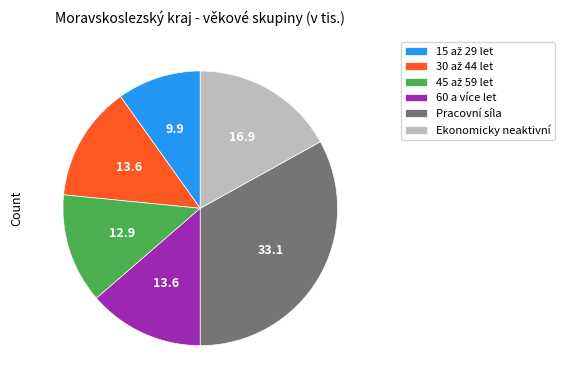

The Ekonomicky neaktivní slice represents 23% of the pie. True or false?

False